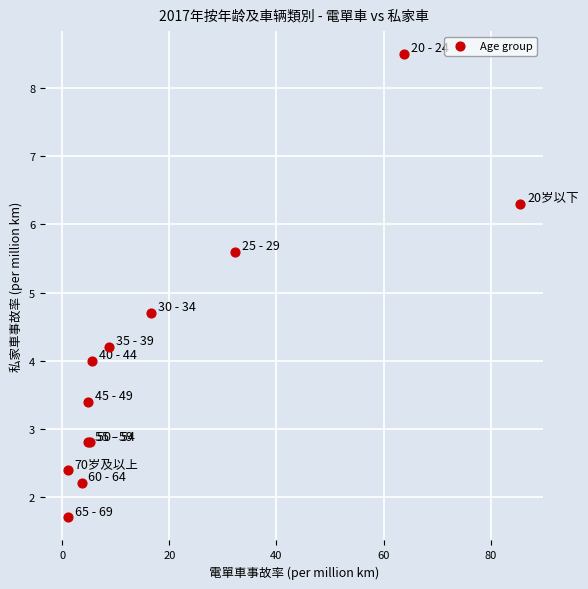

What Y value in the scatter plot is closest to 5?

4.7